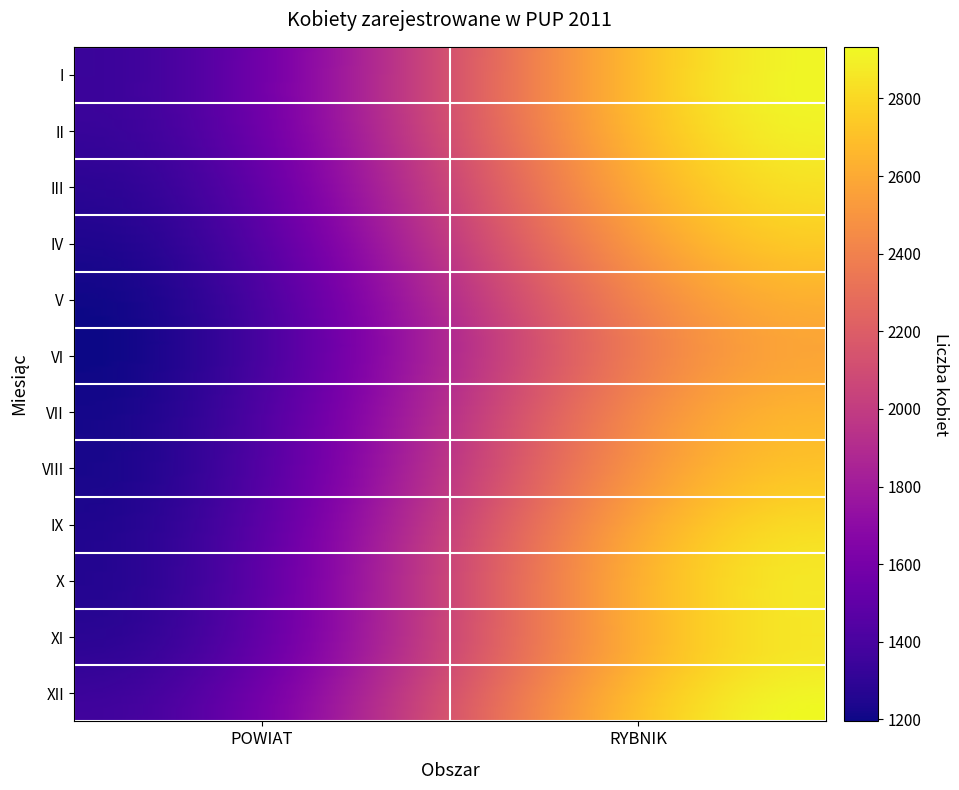

What is the sum of all III values?

4156